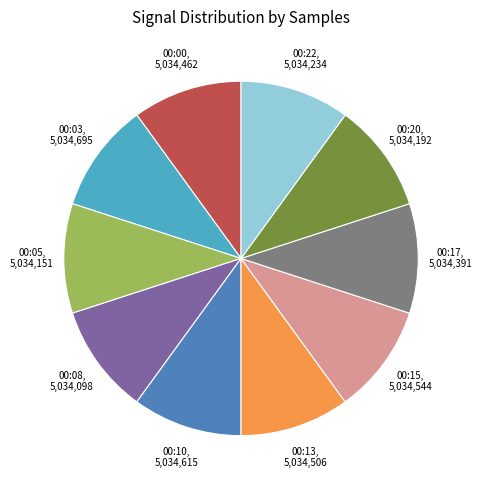

How many slices are in this pie chart?

10